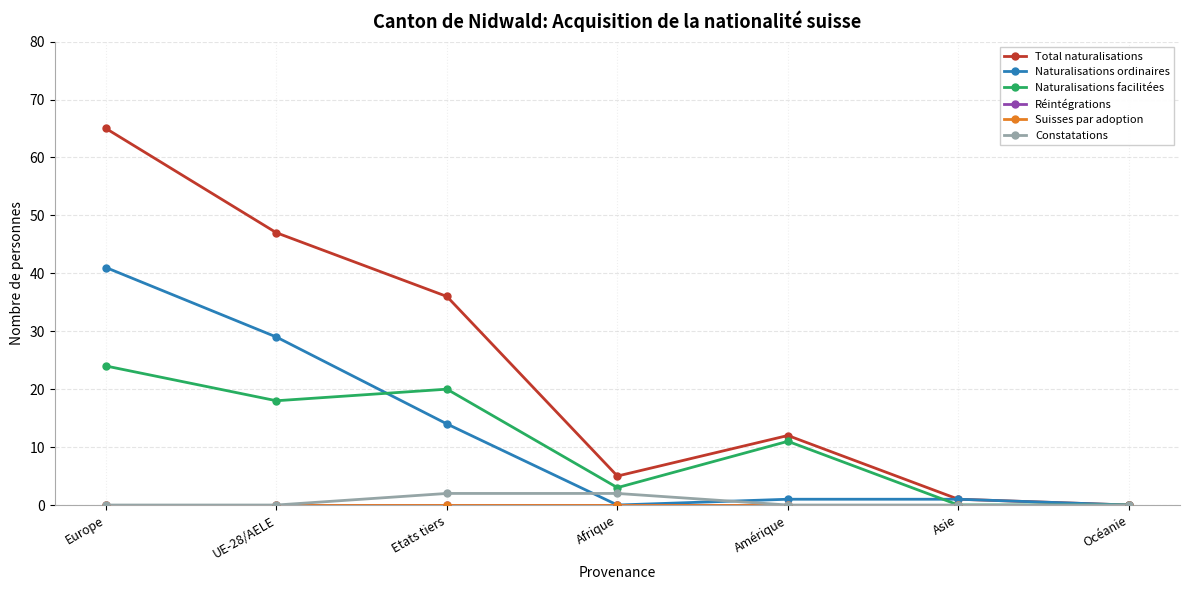

True or false: Total naturalisations and Réintégrations intersect in this chart.

False